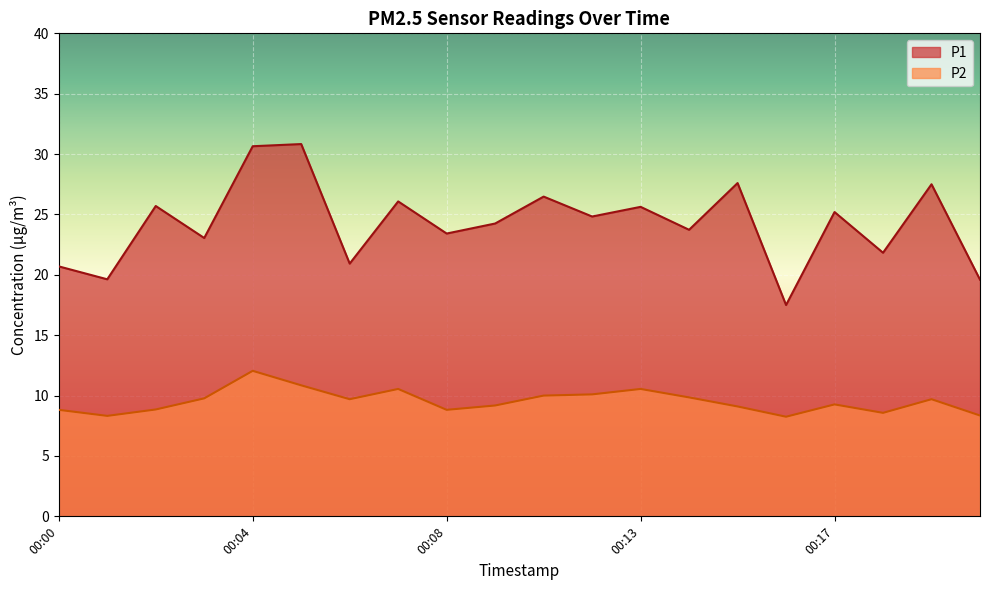

At how many categories does at least one series exceed 21?

15